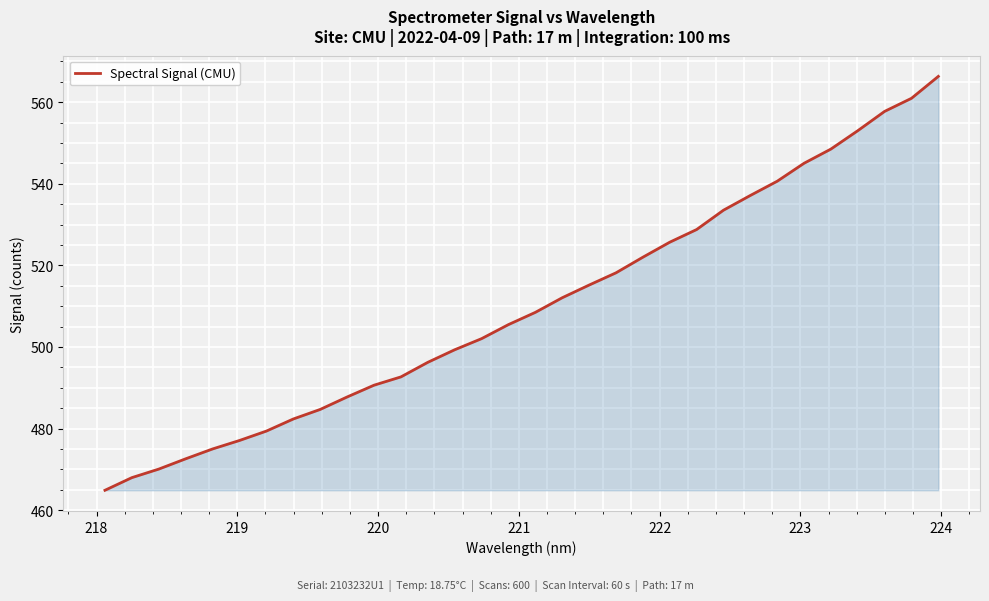

What is the maximum value shown in the chart?

566.3